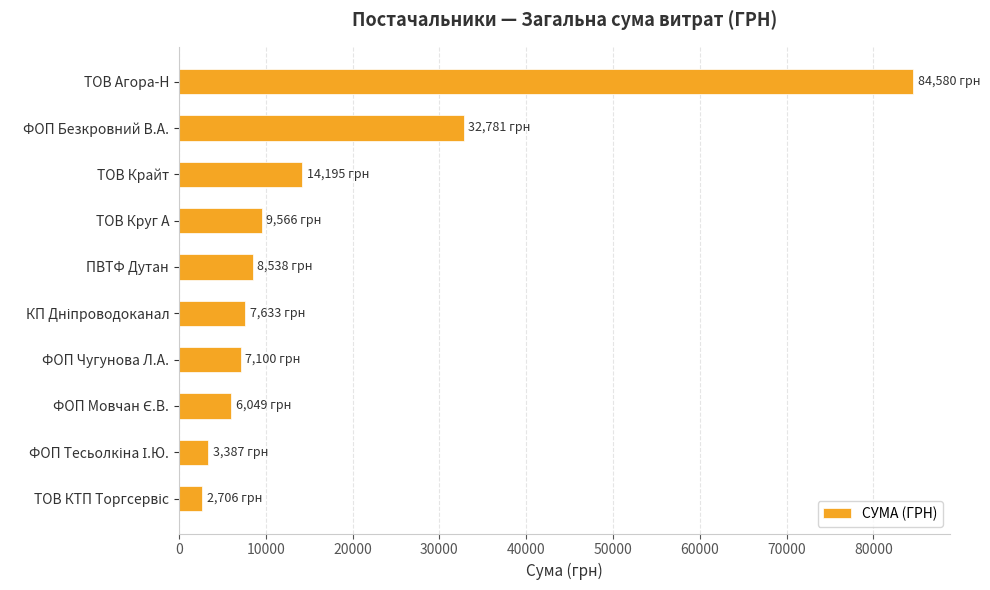

Where is the data nearest to the value 43643?

ФОП Безкровний В.А.